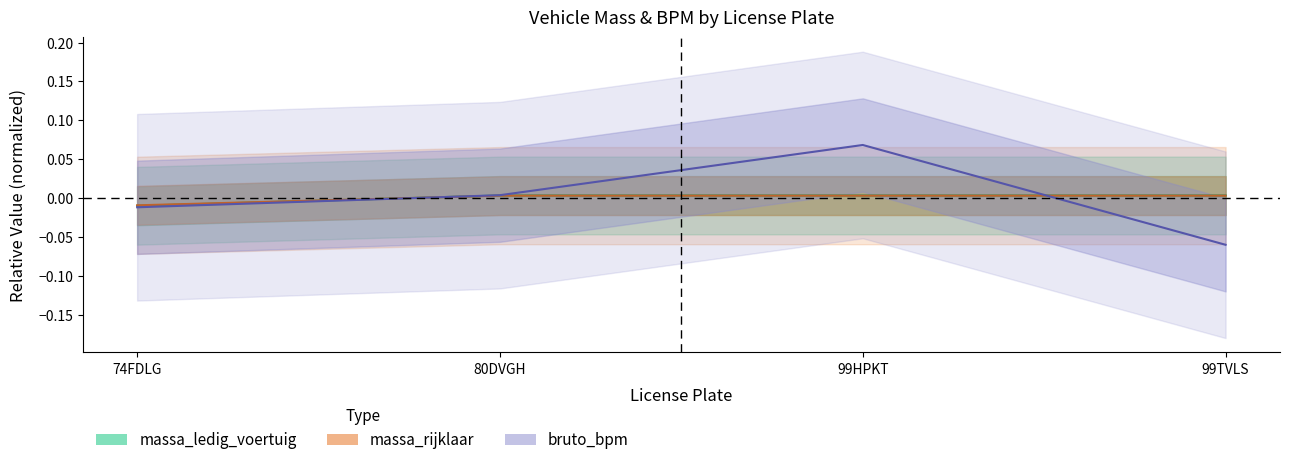

Rank the series at 99HPKT from lowest to highest value.

massa_rijklaar, massa_ledig_voertuig, bruto_bpm